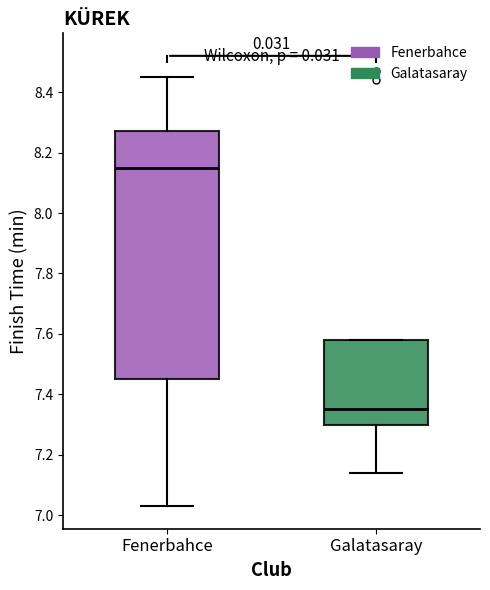

Reading left to right, transcribe this box plot: for each box, give where its median line is, the range the box spans, and where its two whiskers end, as read against the y-axis. The values are not printed on the chart, so give them approximately, as read against the axis.

Fenerbahce: median 8.16, box 7.46 to 8.28, whiskers 7.04 to 8.46
Galatasaray: median 7.36, box 7.30 to 7.58, whiskers 7.14 to 7.58